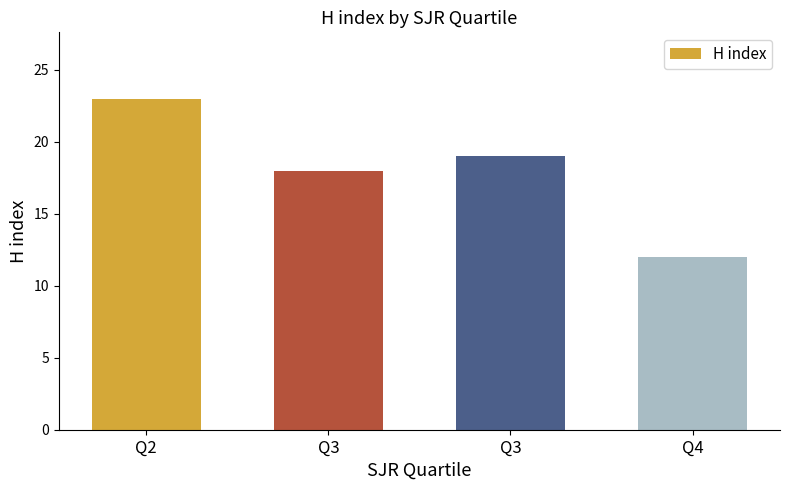

What is the sum of the values at Q3 and Q4?

30